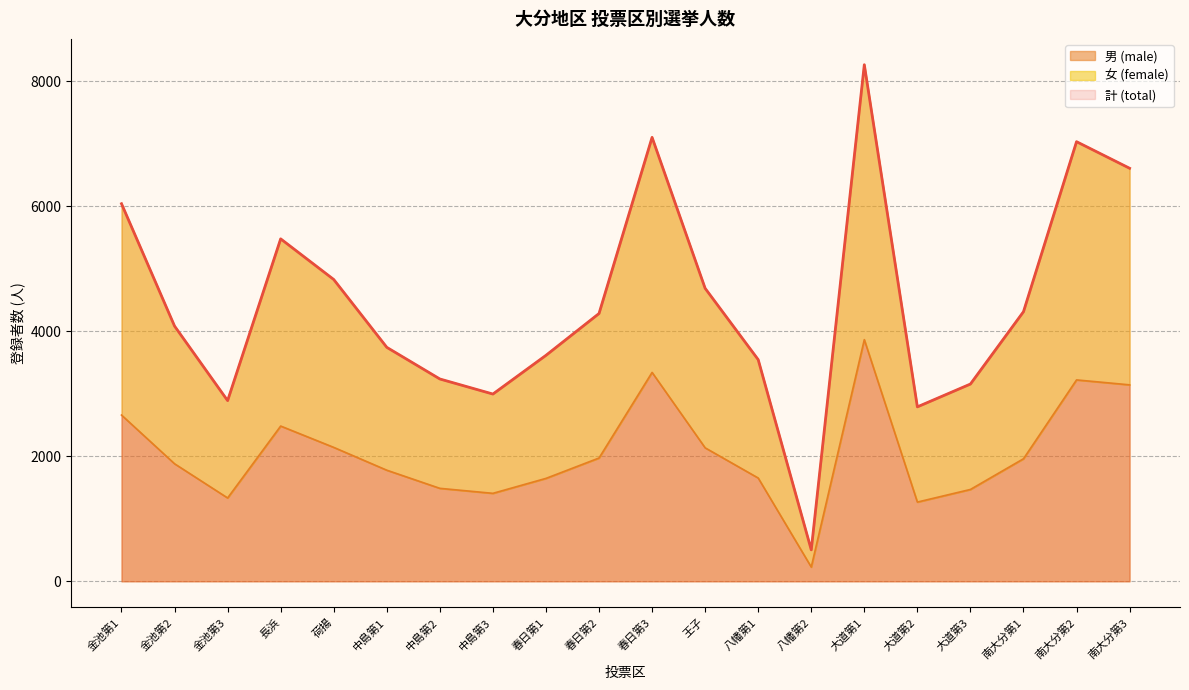

What is the difference between the maximum and minimum values in the 男 (male) series?

3637